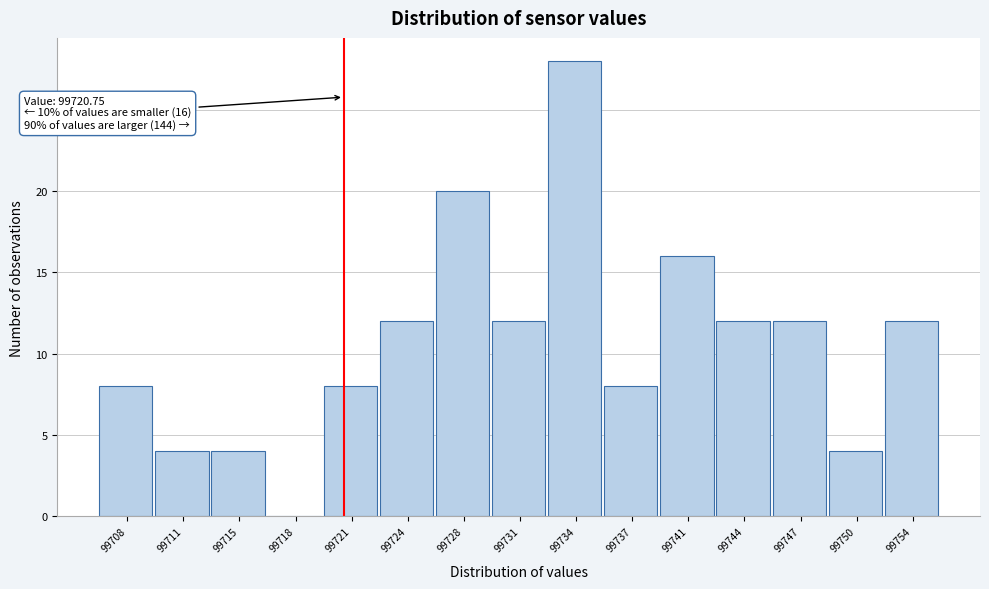

Which range on the x-axis has the tallest bar?

99732.5 to 99736.0